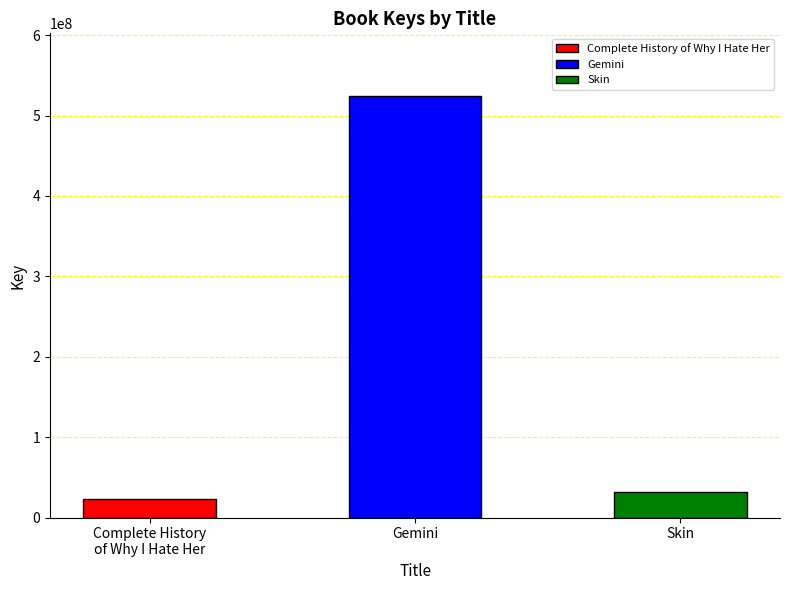

What is the sum of all values?

578085993